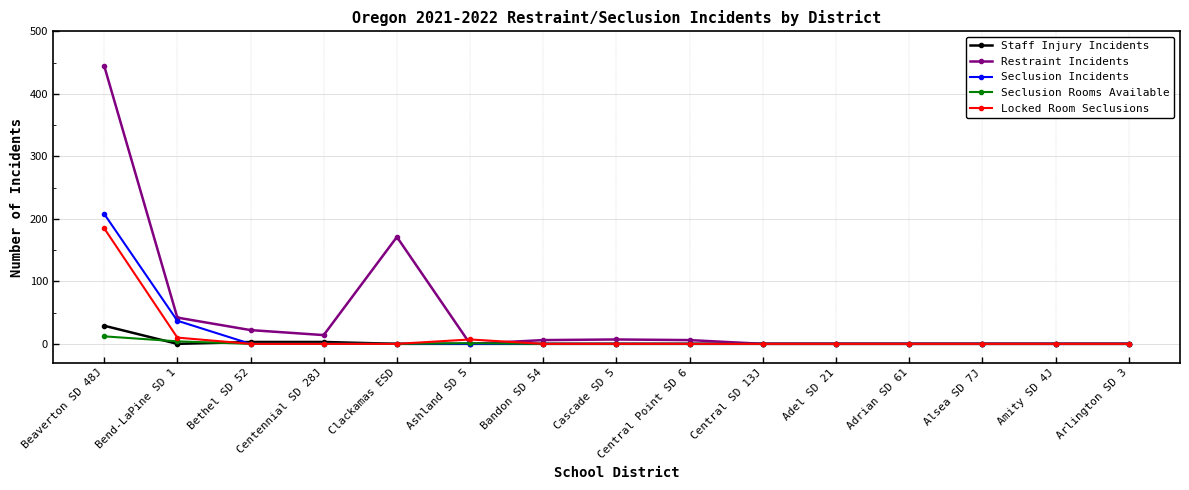

Which series has the largest total across all categories?

Restraint Incidents